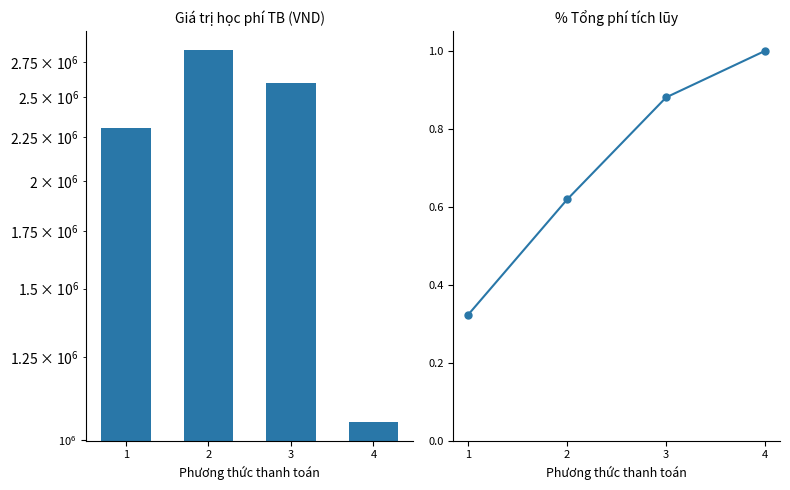

The Giá trị học phí series shows 2838416.7 at 2. True or false?

True